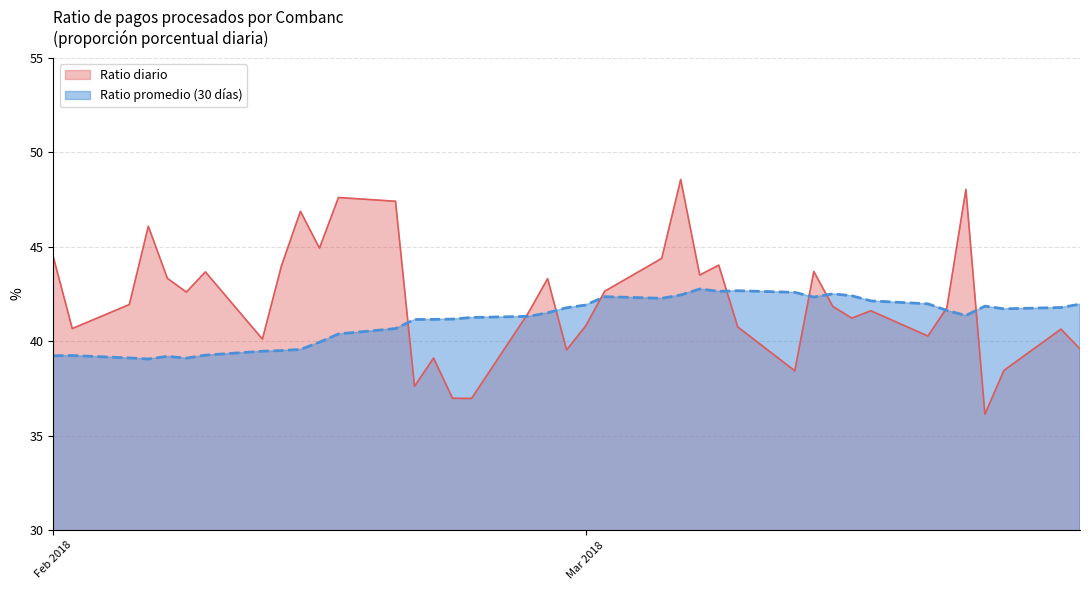

Where is the first local maximum for Ratio promedio (30 días)?

2018-02-02